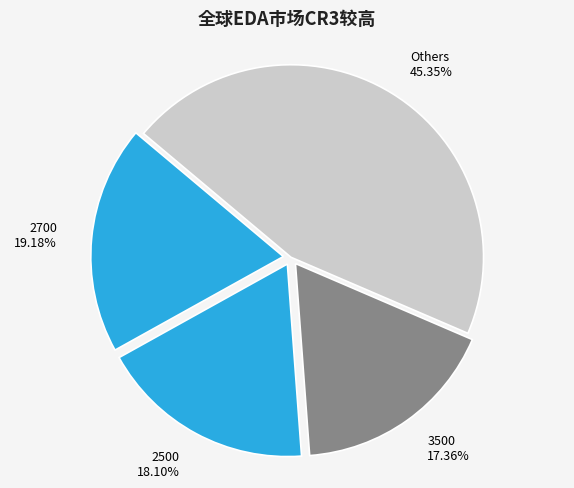

Do 3500 and 2700 together represent more than half of the pie?

No